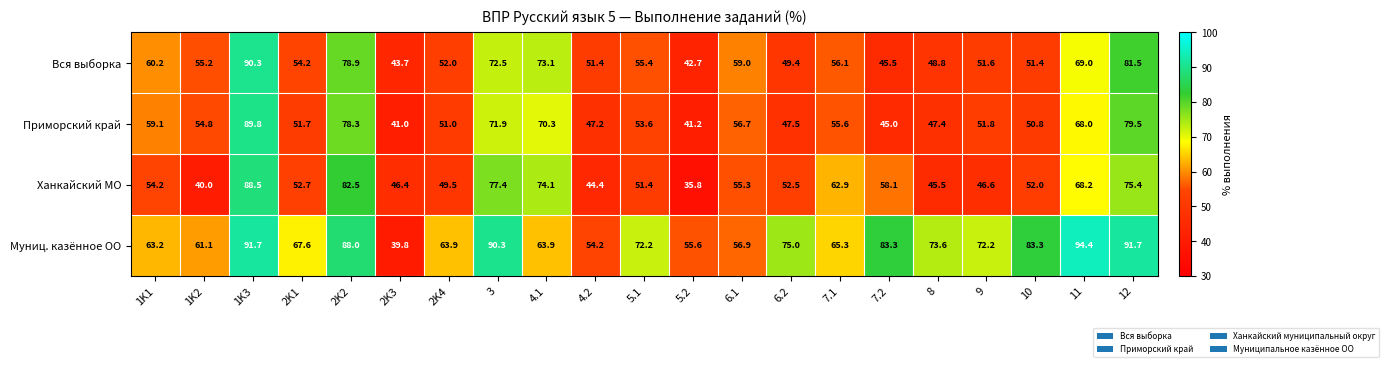

At which category does the chart reach its minimum across all series?

5.2